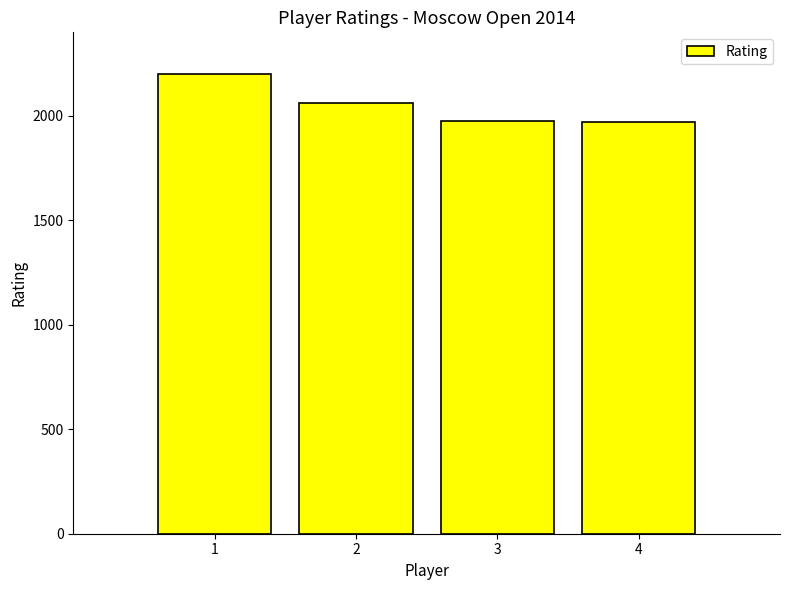

At which category does the chart reach its peak across all series?

1